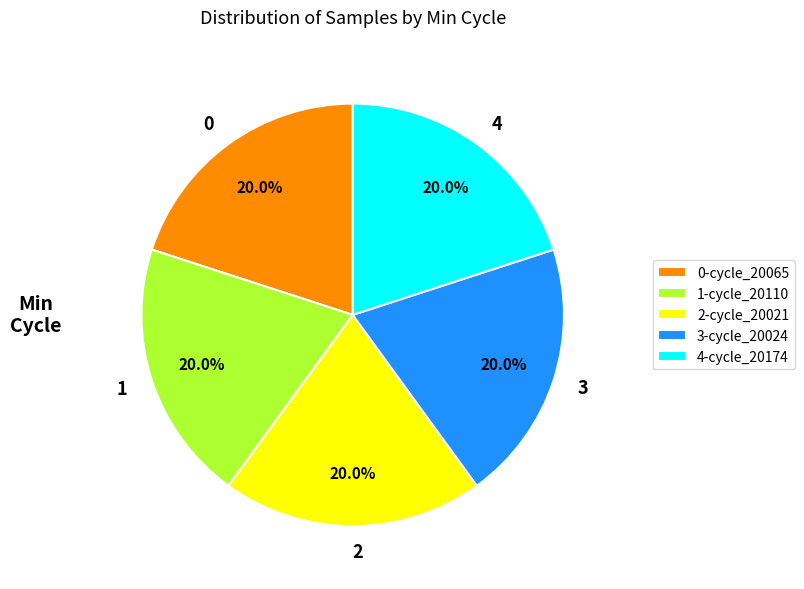

Count the number of slices in the pie.

5